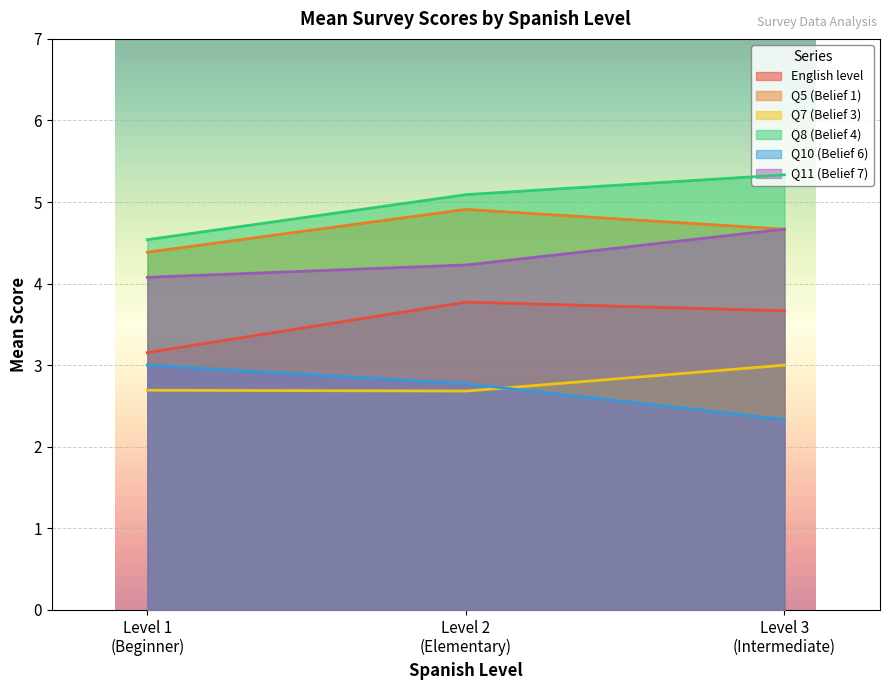

What are all the series names shown in the legend?

English level, Q5 (Belief 1), Q7 (Belief 3), Q8 (Belief 4), Q10 (Belief 6), Q11 (Belief 7)